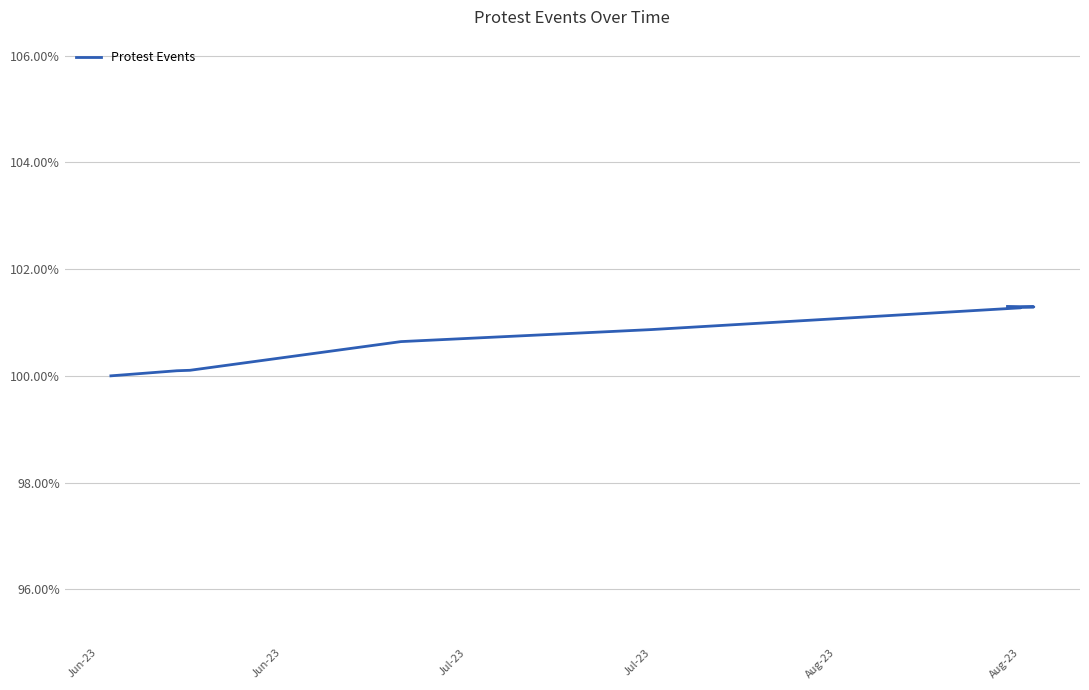

What is the value of the 9th point from the left?

101.3